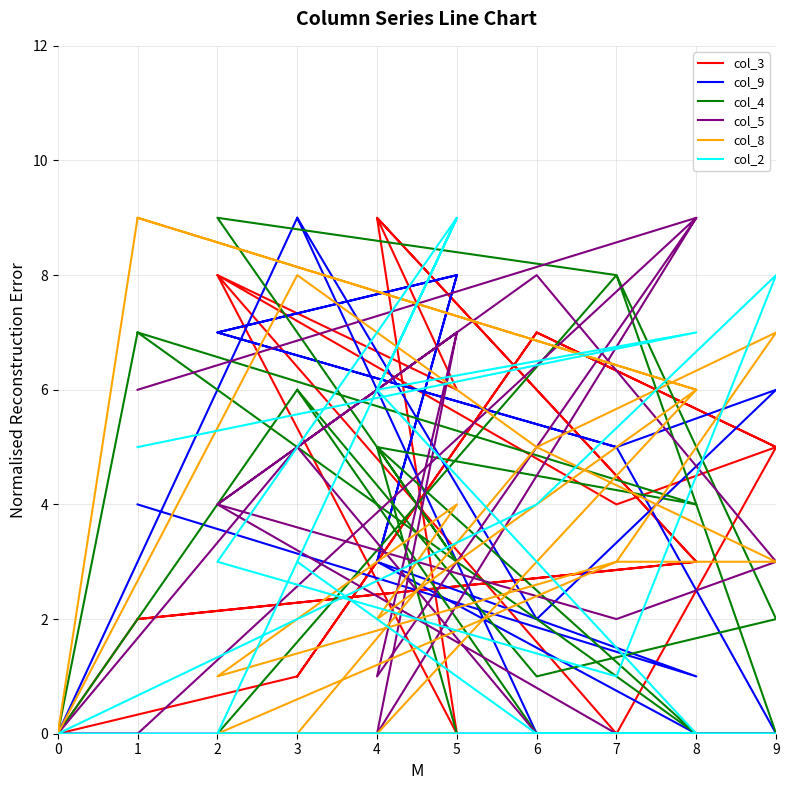

True or false: col_9 has a value of 8 at 3.

False